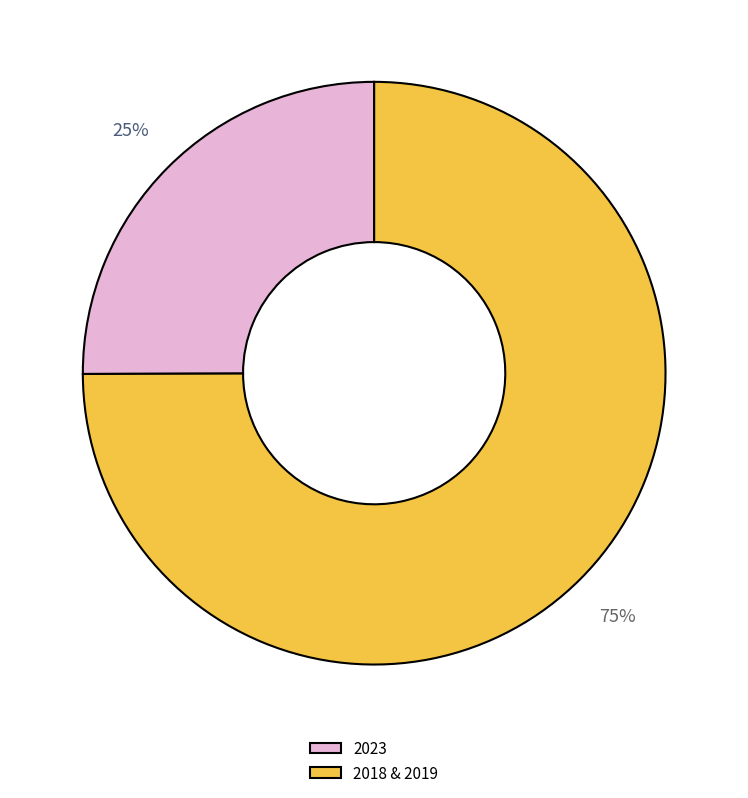

Rank the categories by value from highest to lowest.

2018 & 2019, 2023